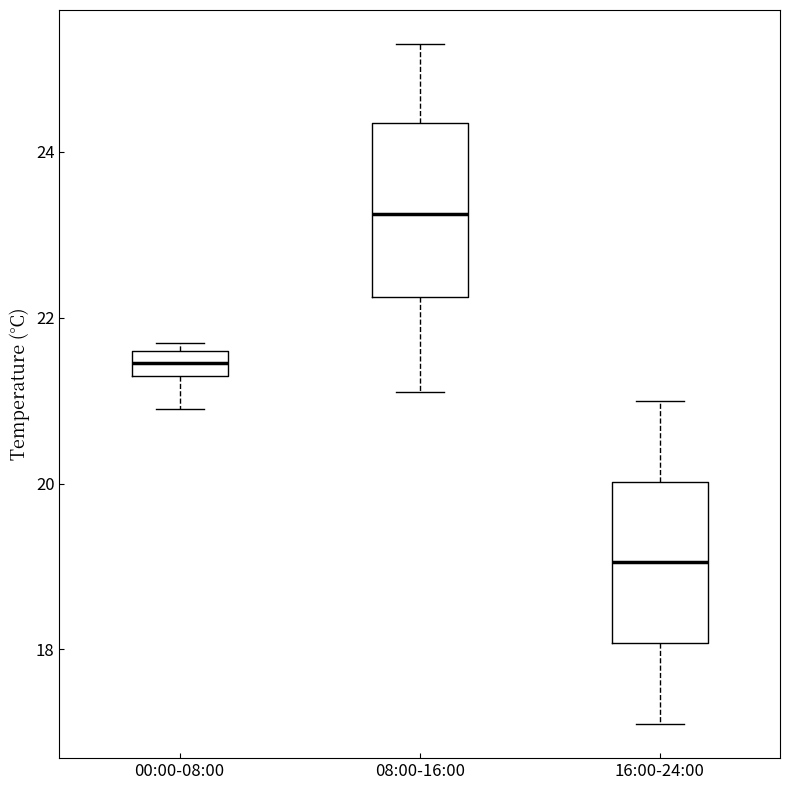

Where is the upper edge of the box for 08:00-16:00 on the y-axis? The values are not printed on the chart, so give them approximately, as read against the axis.

24.4